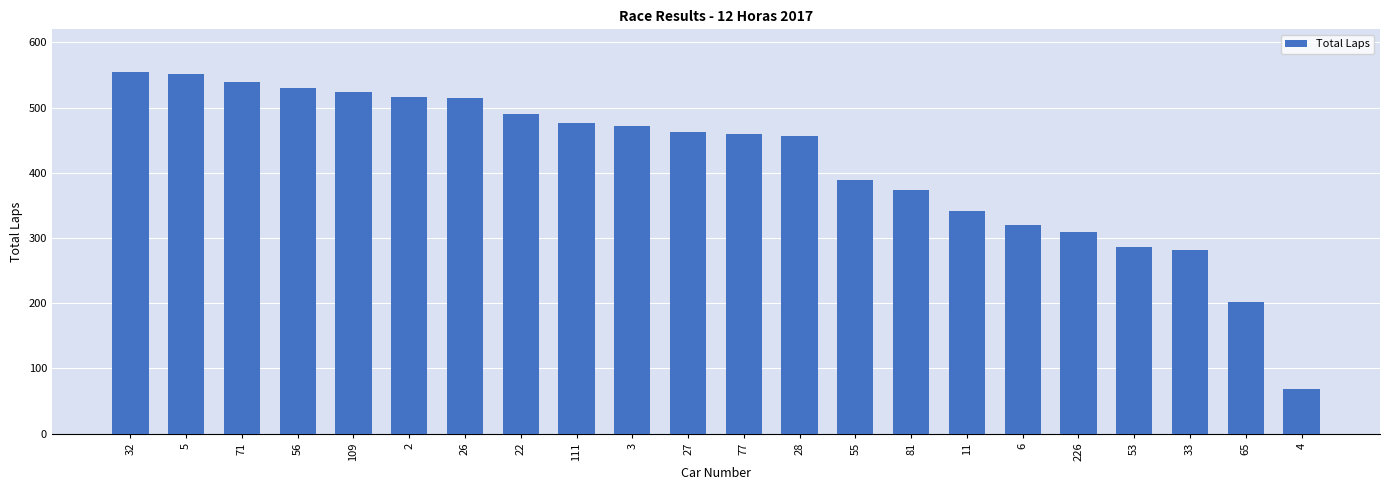

What is the maximum value shown in the chart?

555